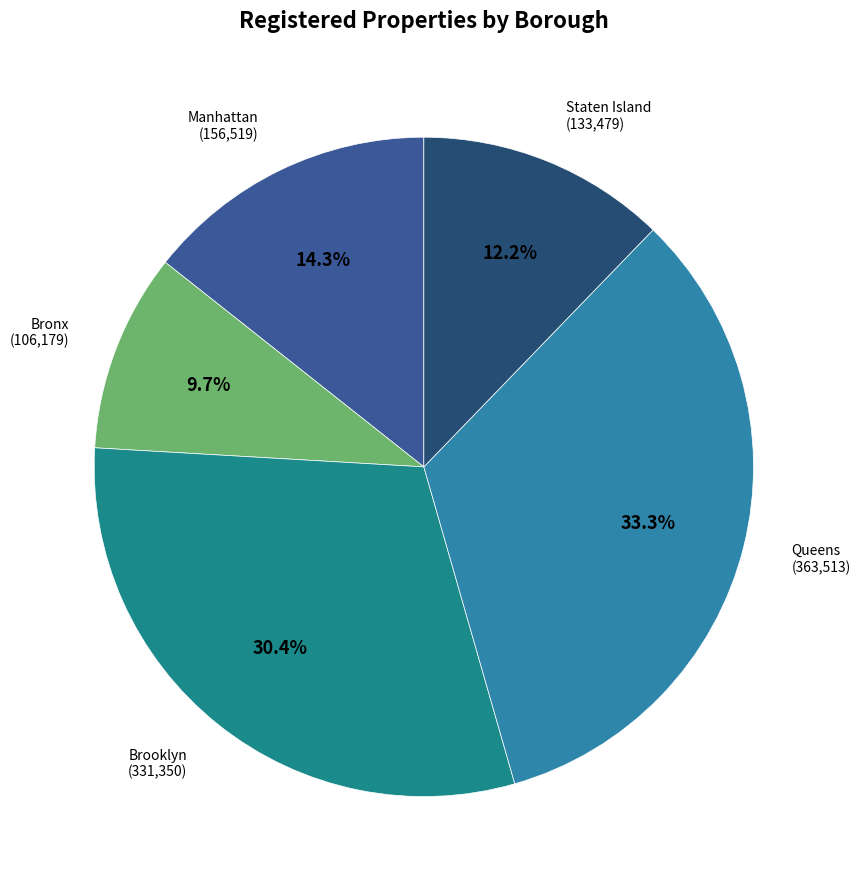

To the nearest percent, what percentage of the pie is Bronx?

10%